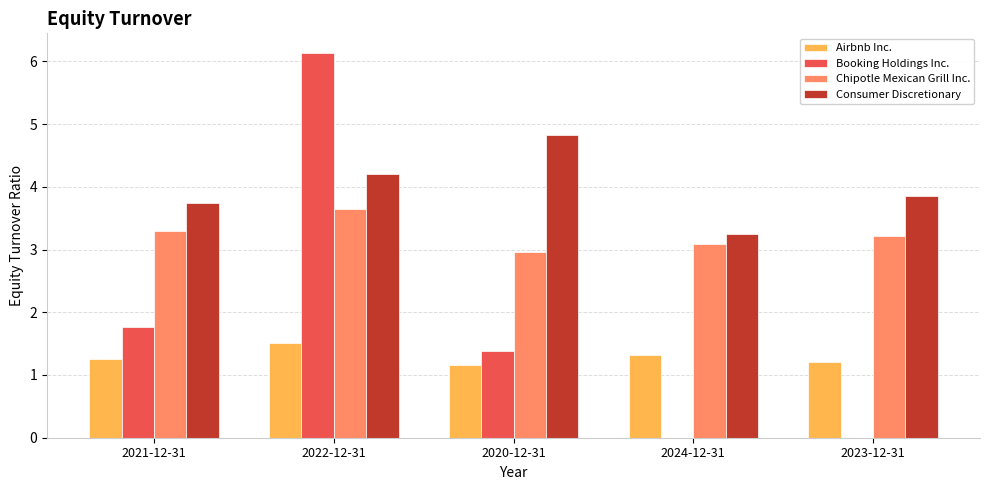

How many data points does each series have?

5